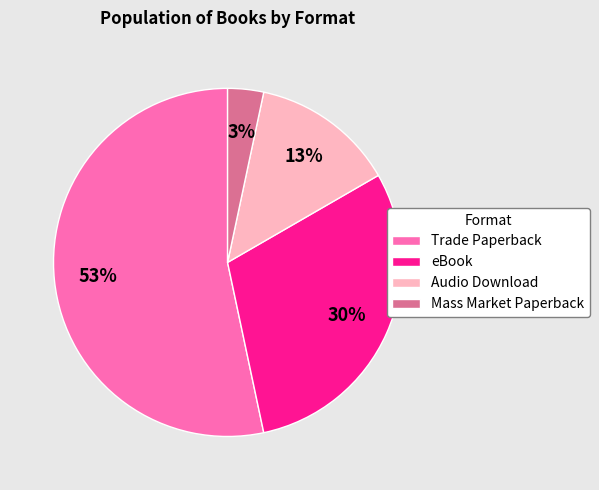

Count the number of slices in the pie.

4